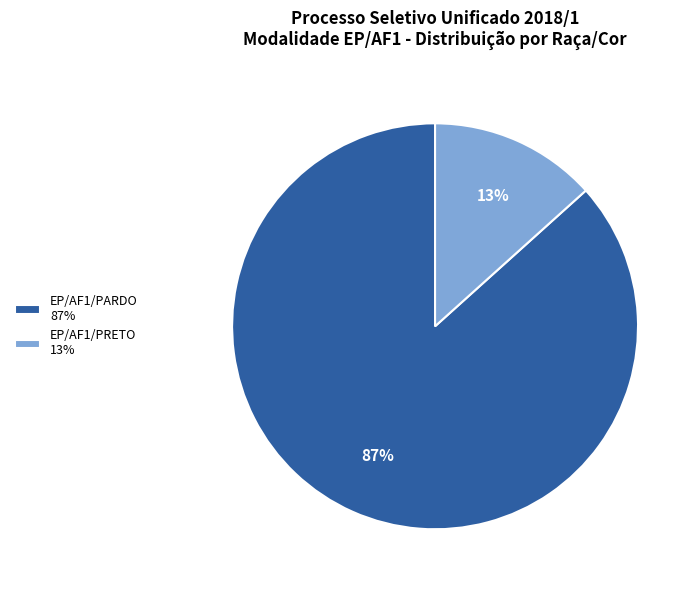

To the nearest percent, what percentage of the pie is EP/AF1/PARDO 87%?

87%